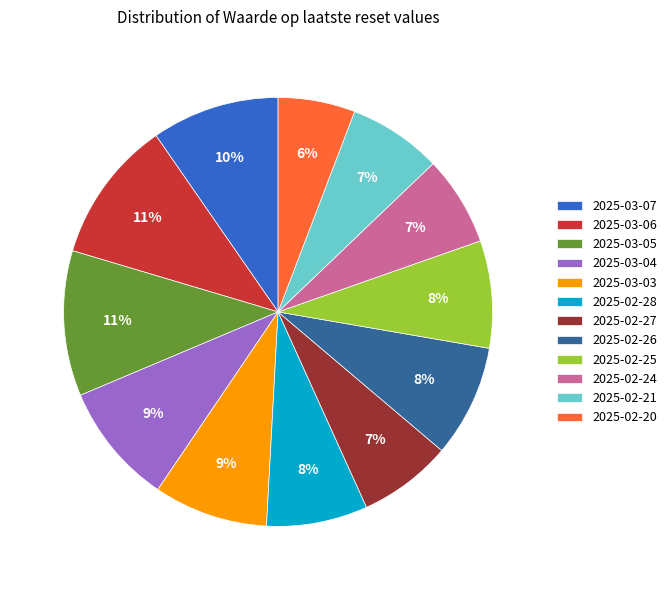

How many segments does this pie chart have?

12